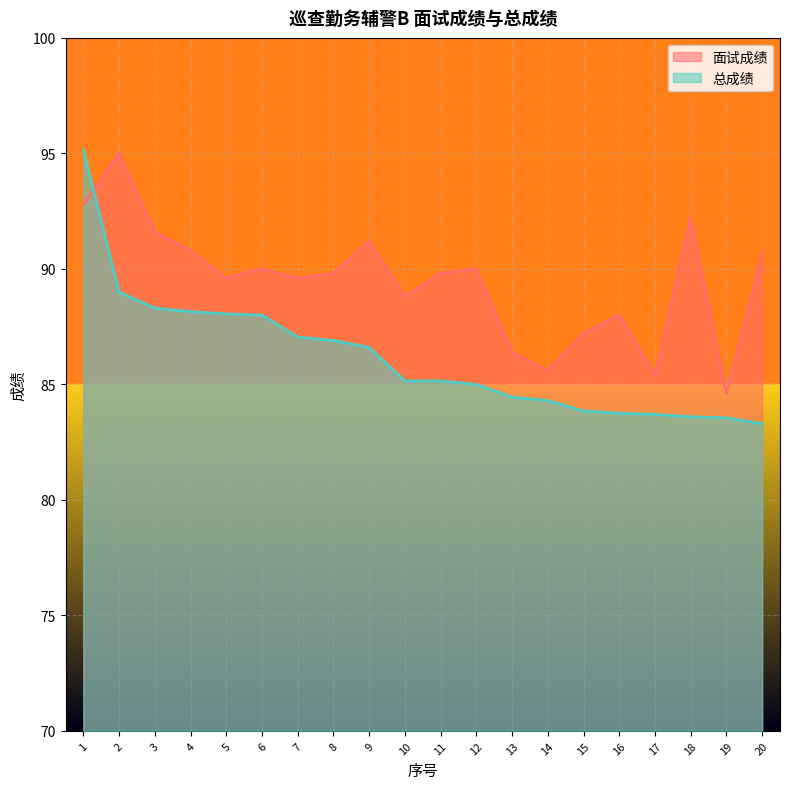

What are all the series names shown in the legend?

面试成绩, 总成绩